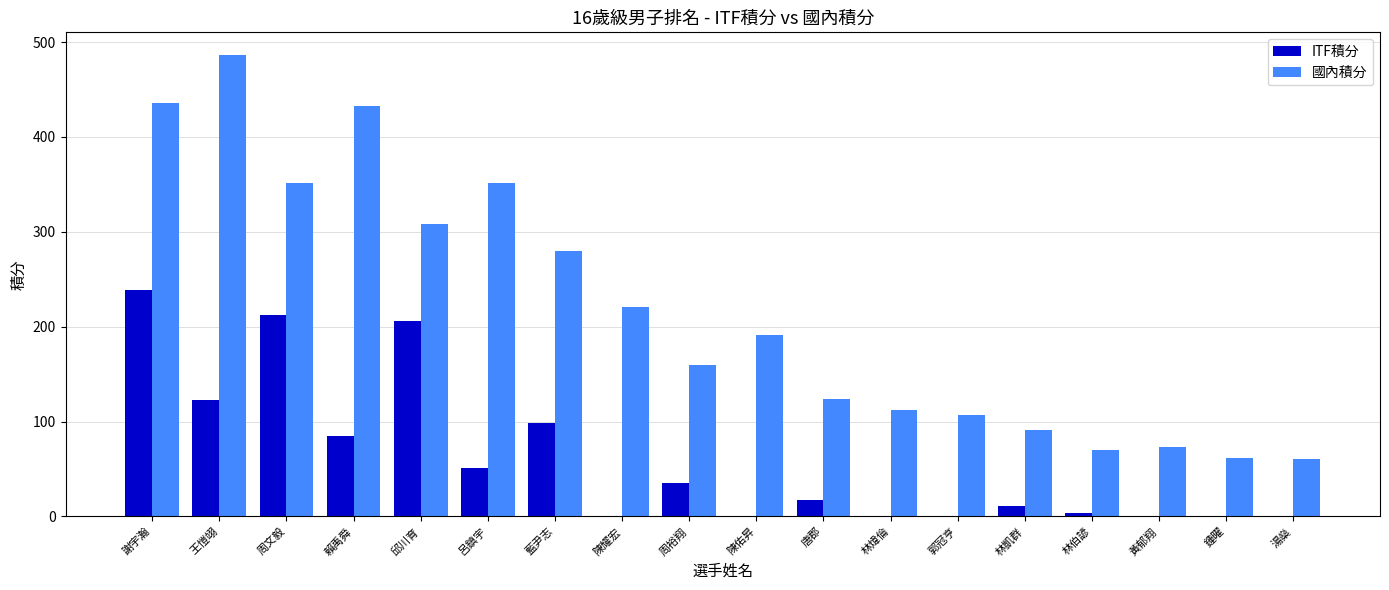

The value of 國內積分 at 林伯諺 is 93.6. True or false?

False